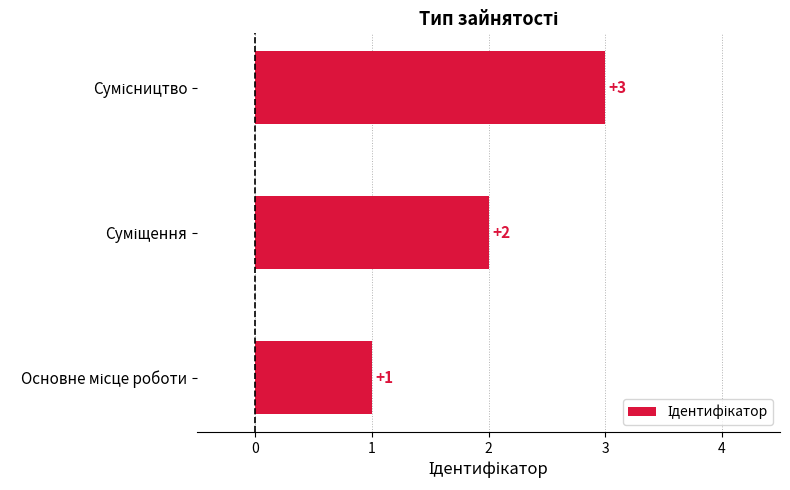

What is the minimum value shown in the chart?

1